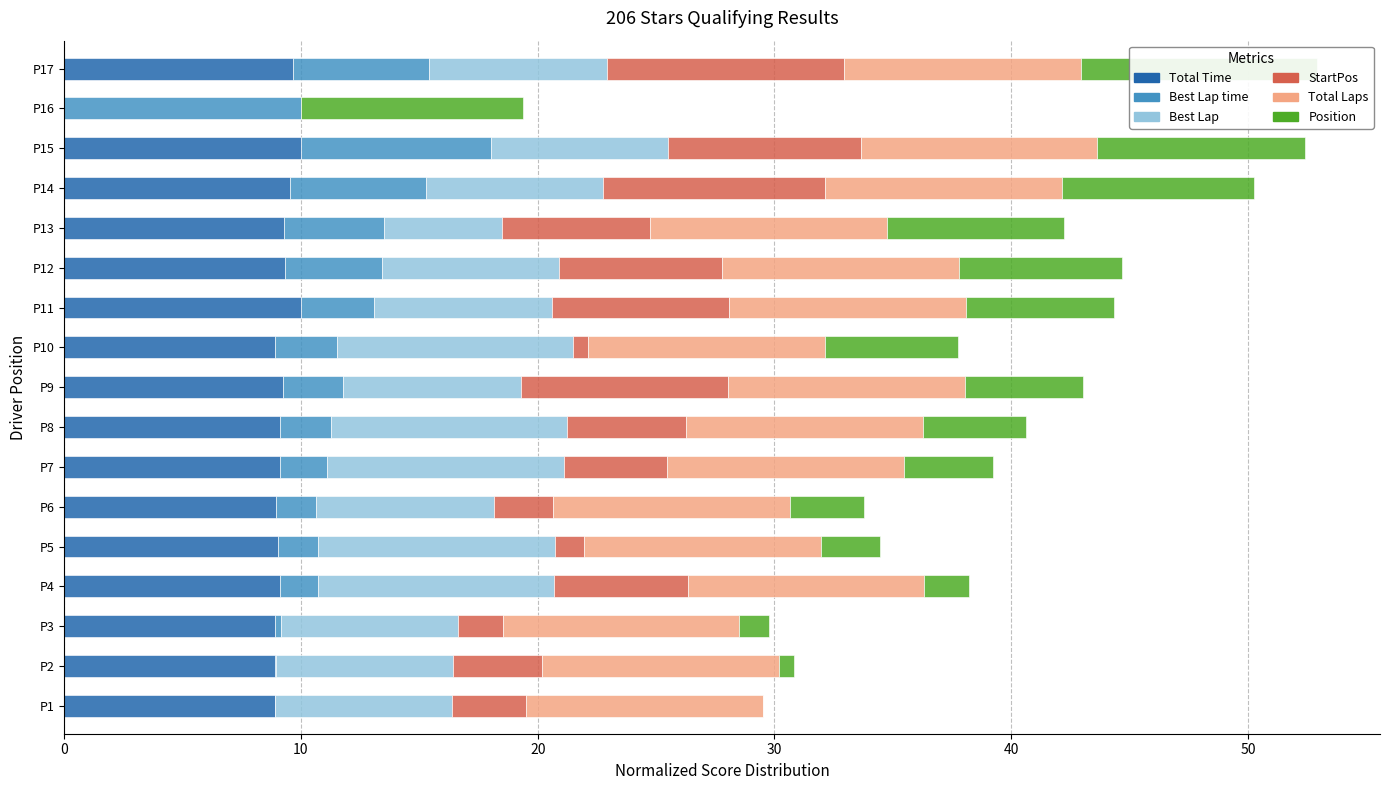

How many series are shown in this chart?

6